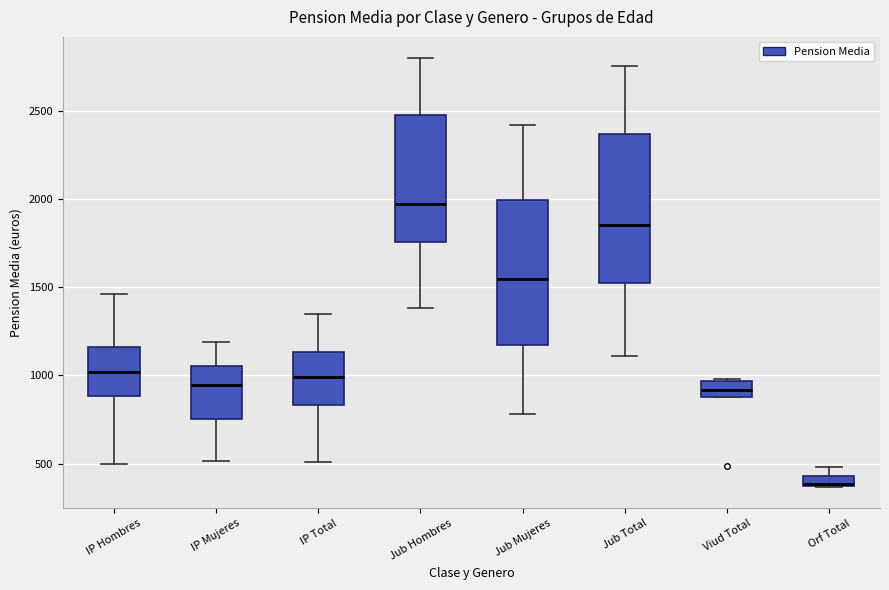

Where does the lower whisker of the box for Jub Hombres end on the y-axis? The values are not printed on the chart, so give them approximately, as read against the axis.

1400